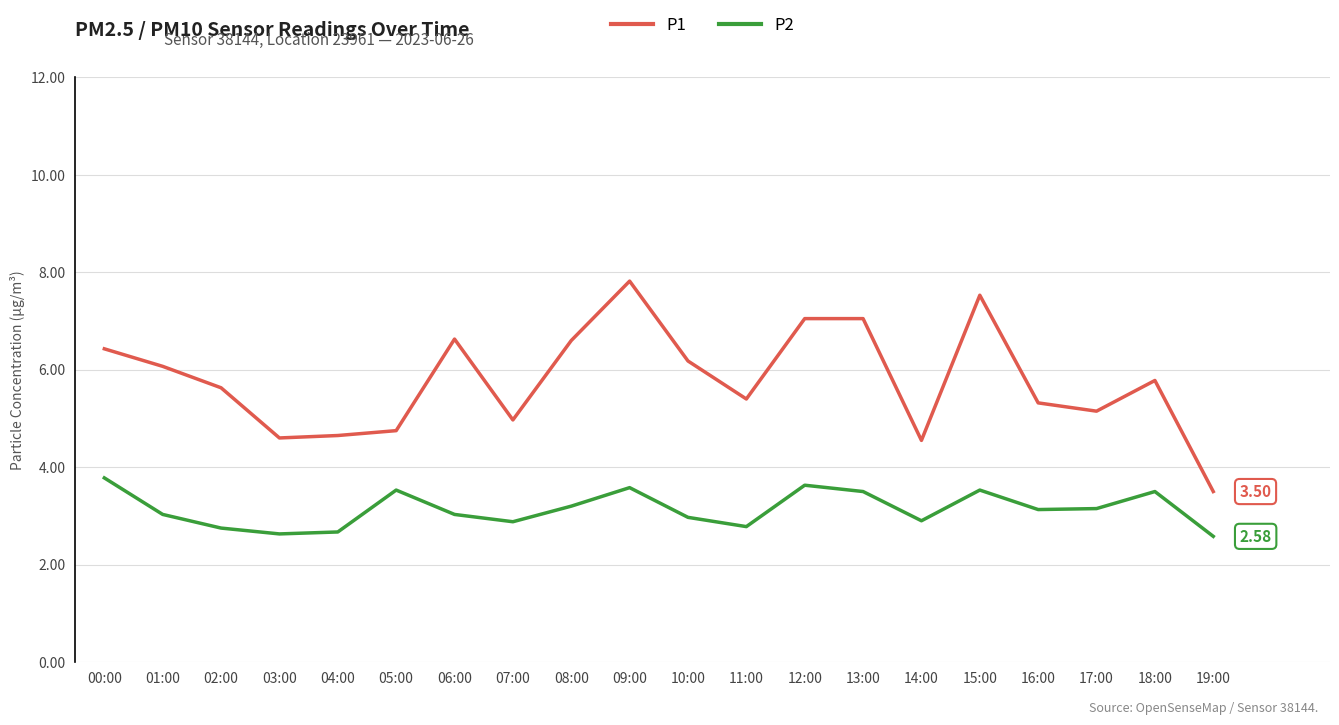

What is the difference between the second highest and minimum values in the P1 series?

4.0